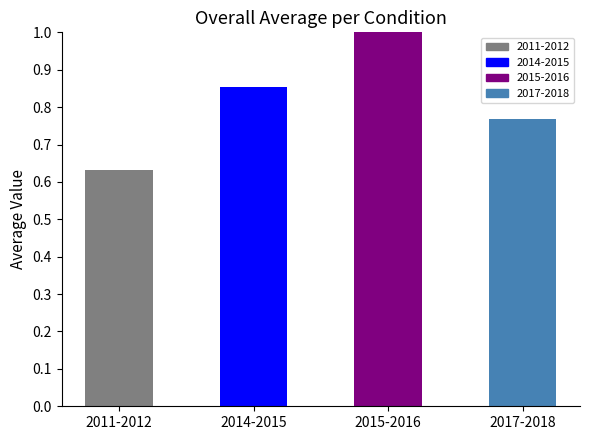

Does the chart contain stacked bars?

No